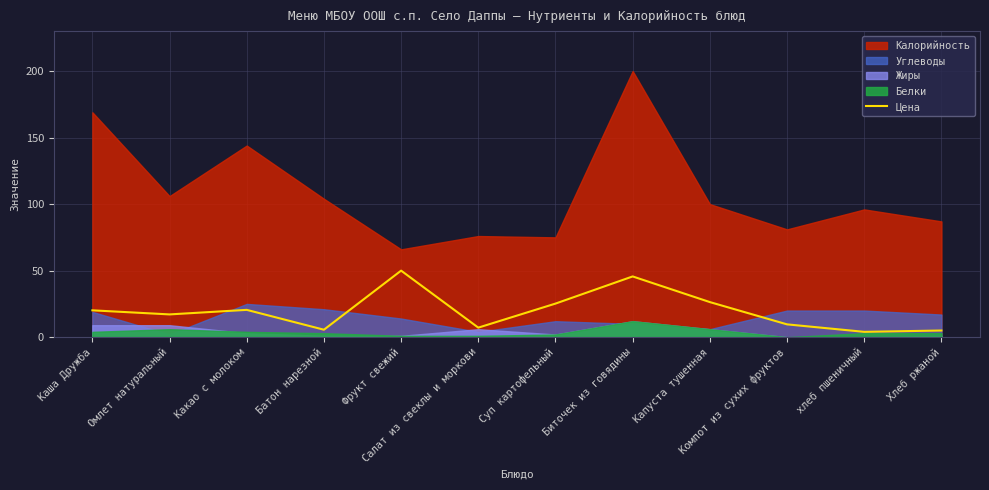

What is the difference between the maximum and minimum values?

46.0